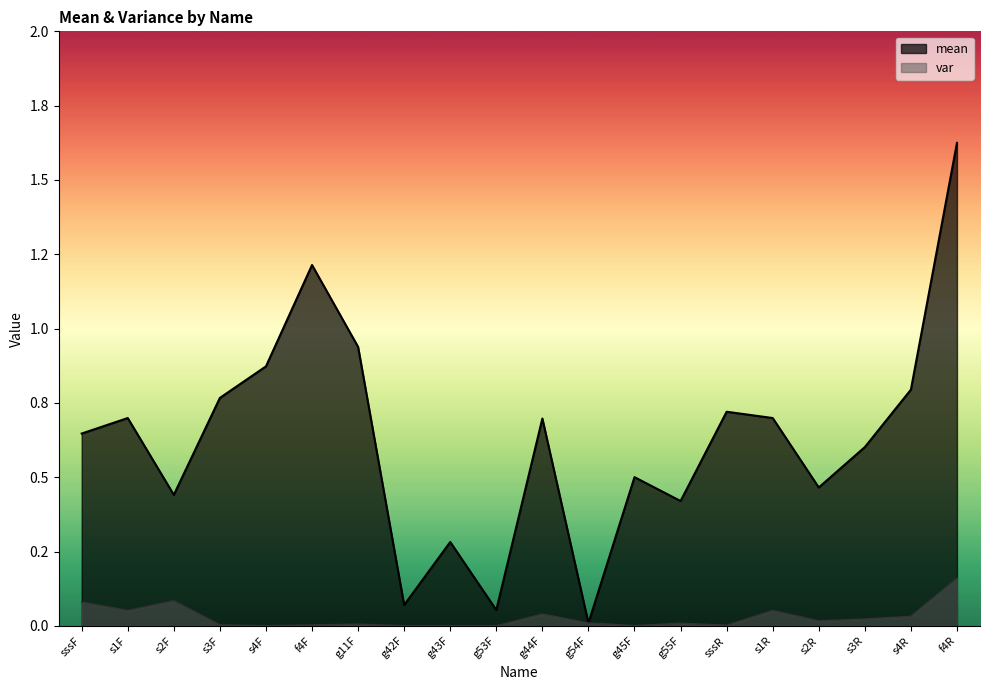

At how many categories does at least one series exceed 0?

20